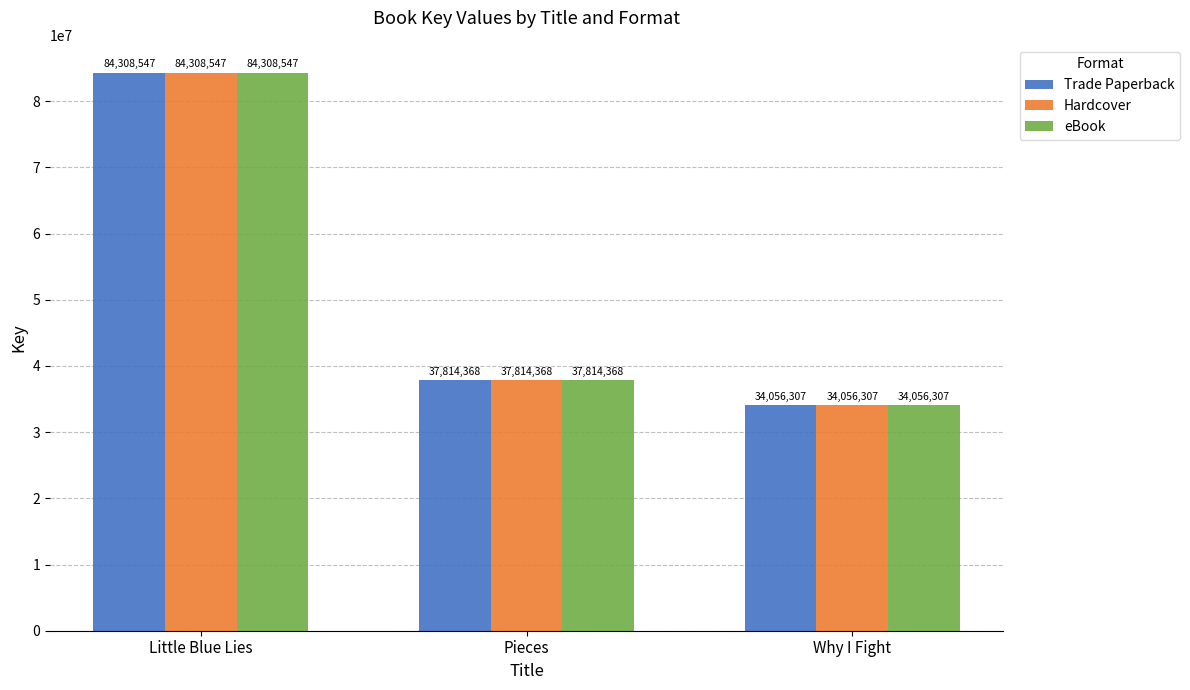

Which label corresponds to the largest value in the chart?

Little Blue Lies